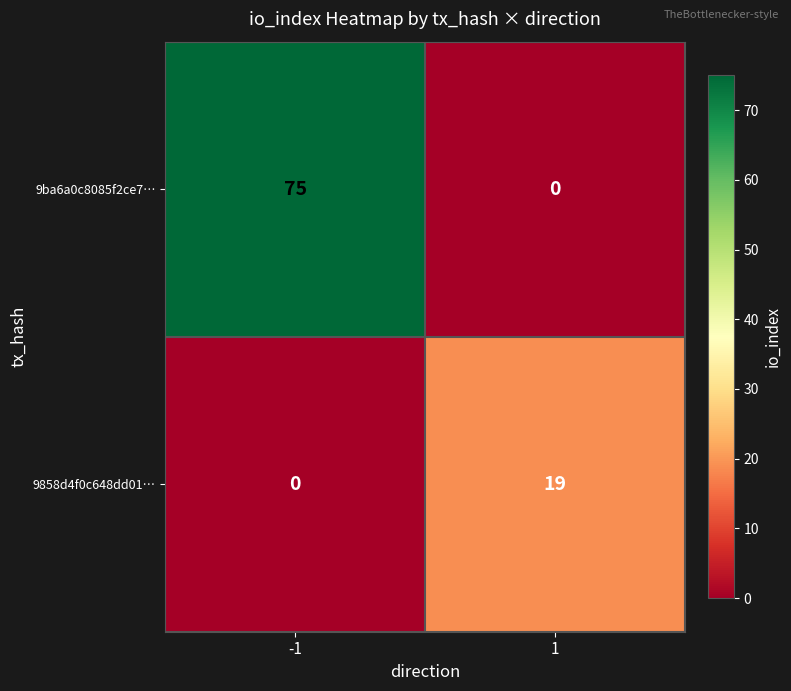

Is the value of 9858d4f0c648dd01… at 1 greater than the value of 9ba6a0c8085f2ce7… at -1?

No